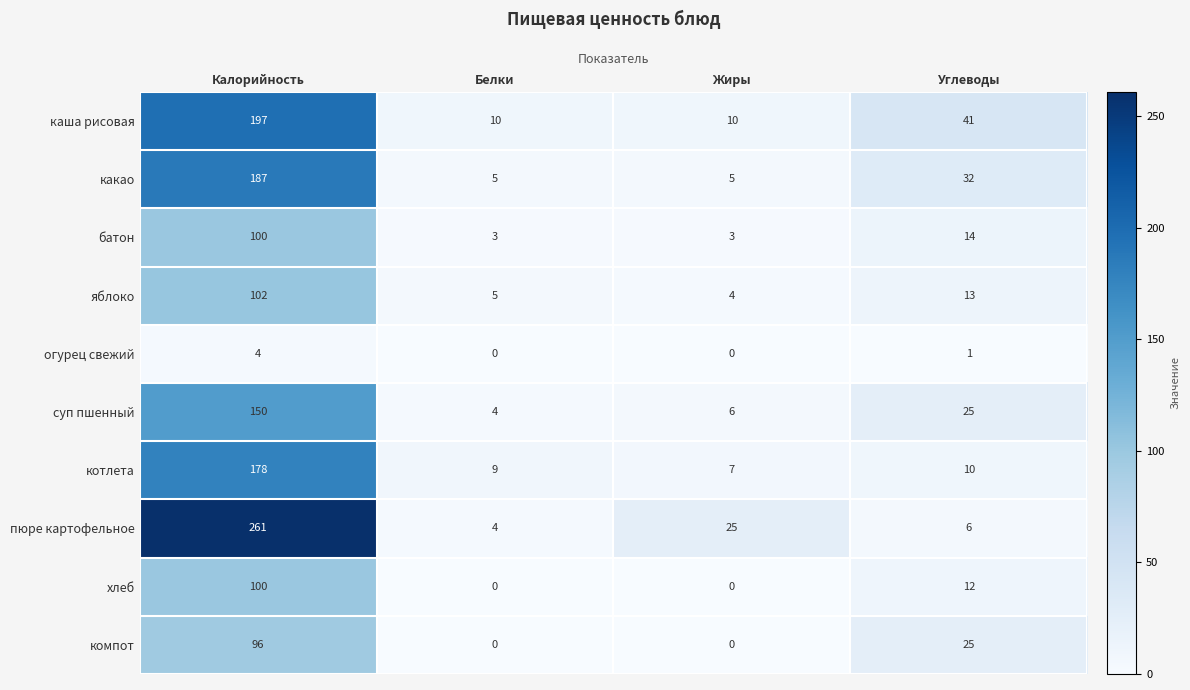

The батон series shows 55 at Калорийность. True or false?

False